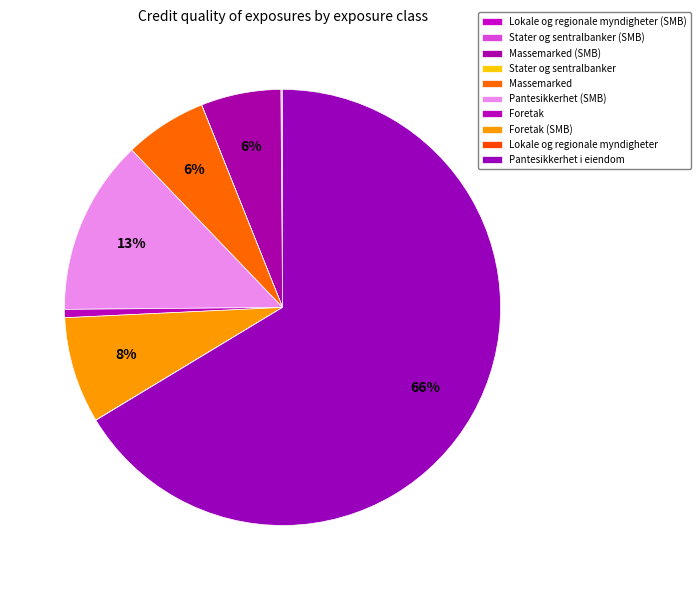

Which slice is the largest?

Pantesikkerhet i eiendom